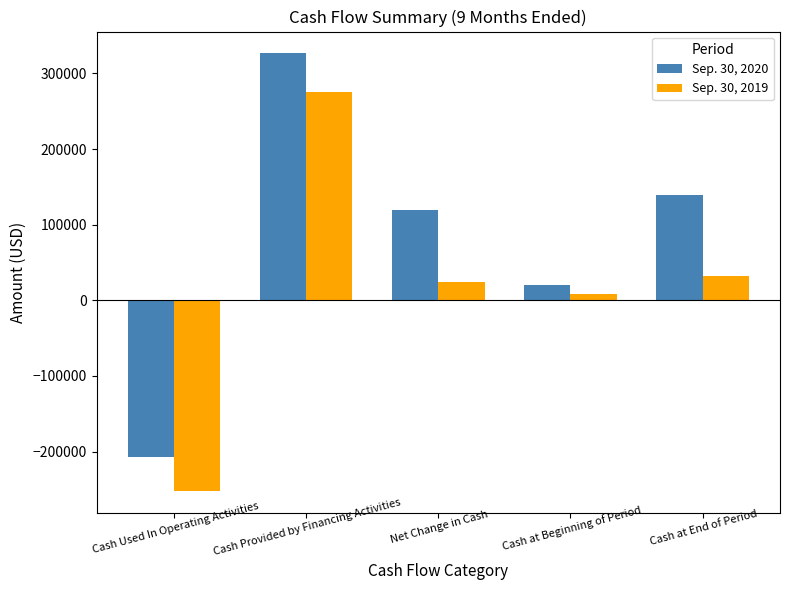

How many data points in Sep. 30, 2019 are less than 23622?

2